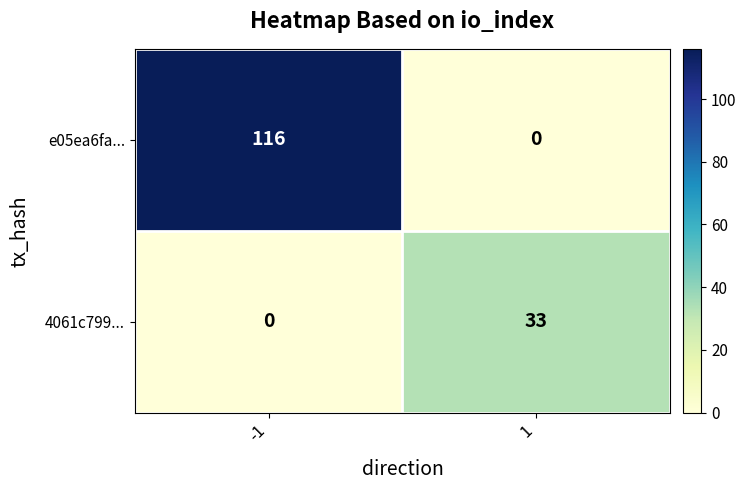

At how many categories does at least one series exceed 99?

1